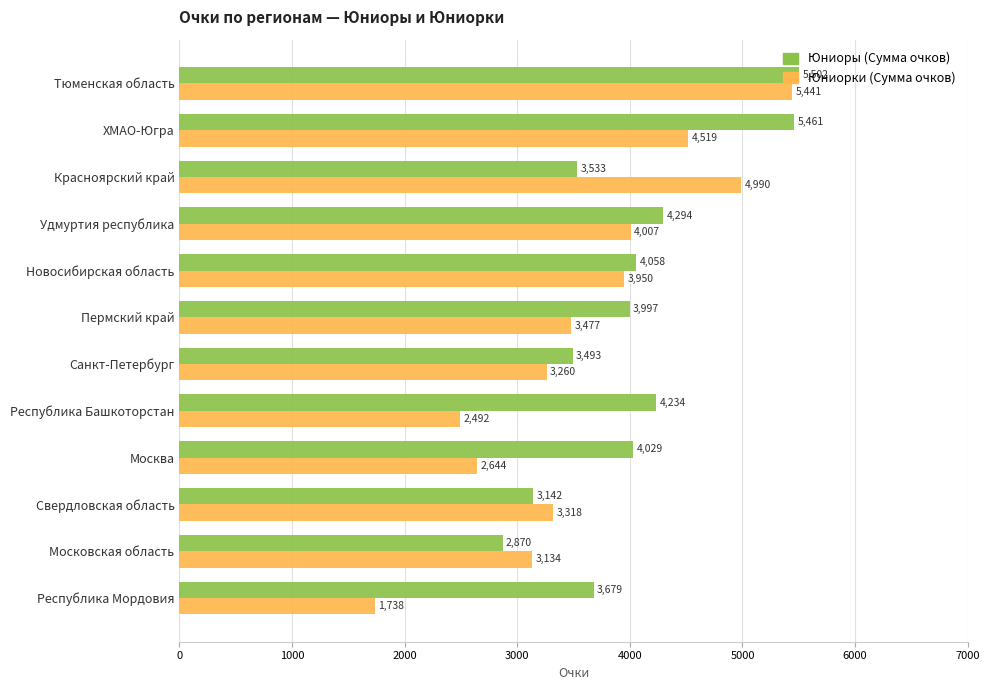

Rank the series by their average value, from lowest to highest.

Юниорки (Сумма очков), Юниоры (Сумма очков)